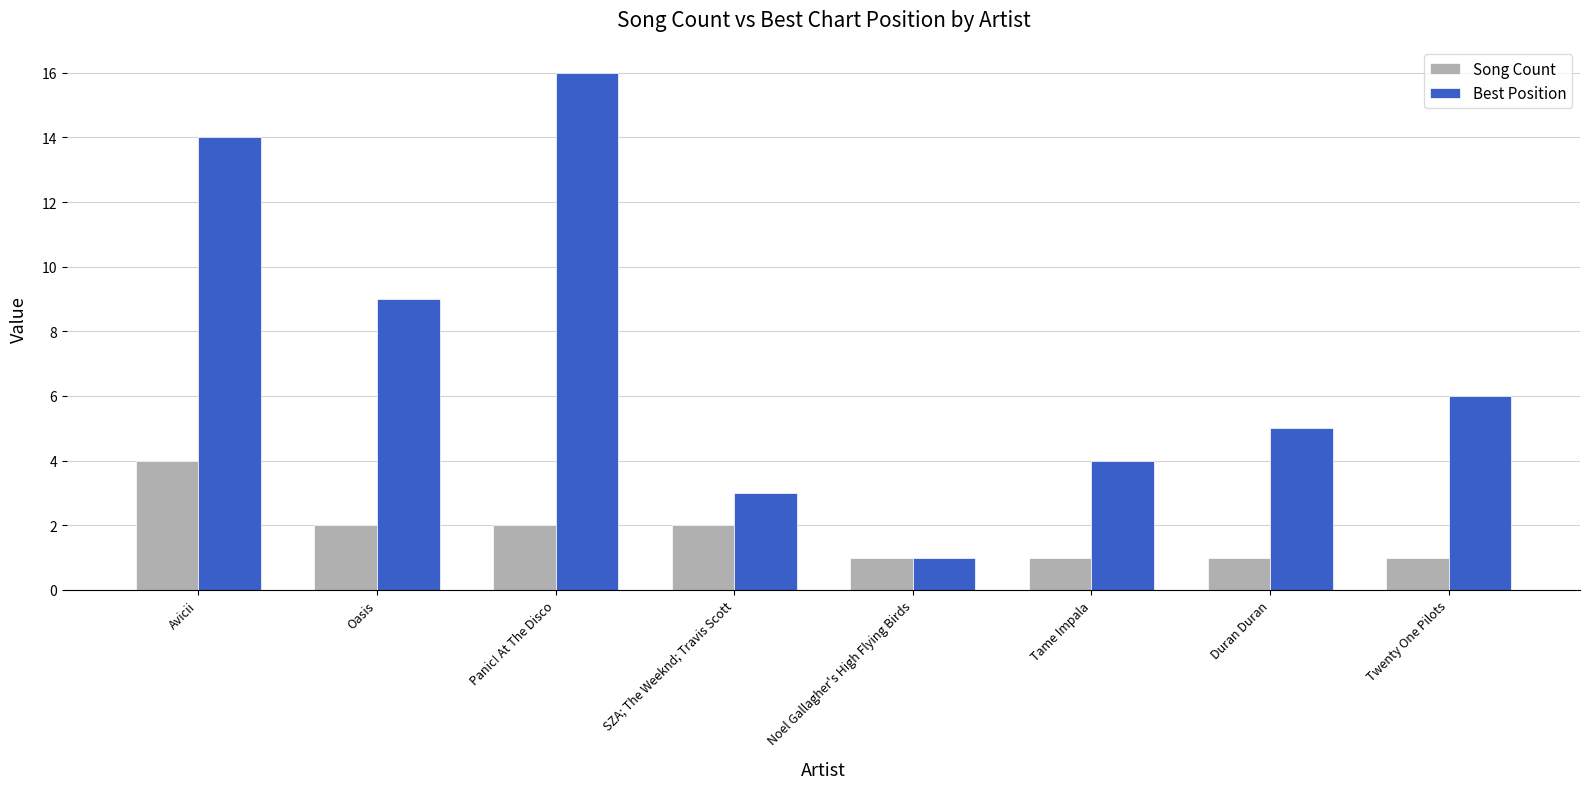

What is the label of the 5th bar from the left?

Noel Gallagher's High Flying Birds